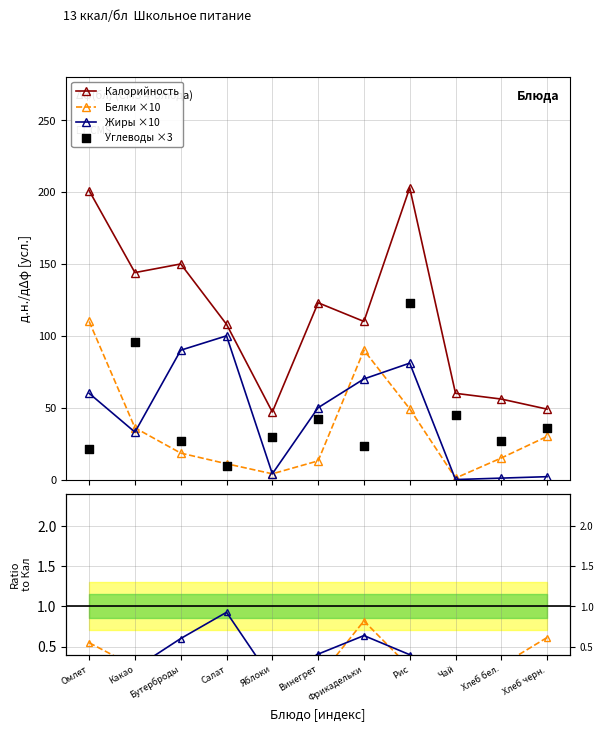

At how many categories does at least one series exceed 111?

5